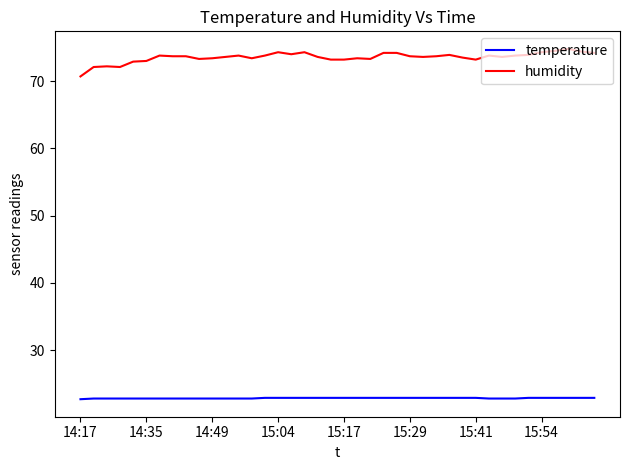

True or false: humidity and temperature cross at least once.

False